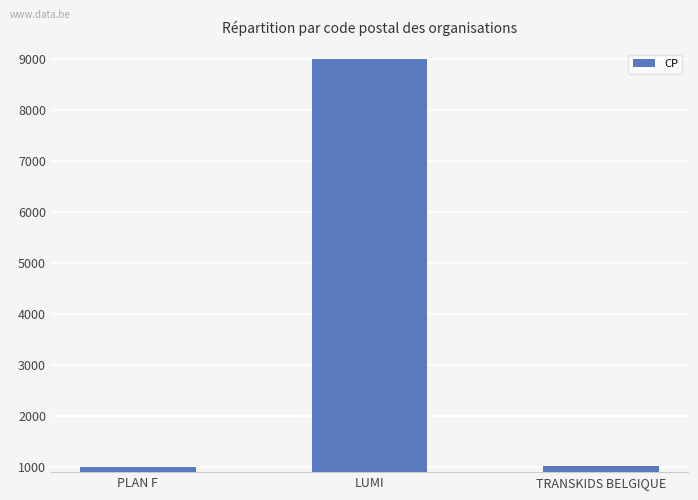

Which category has the highest value across all series?

LUMI